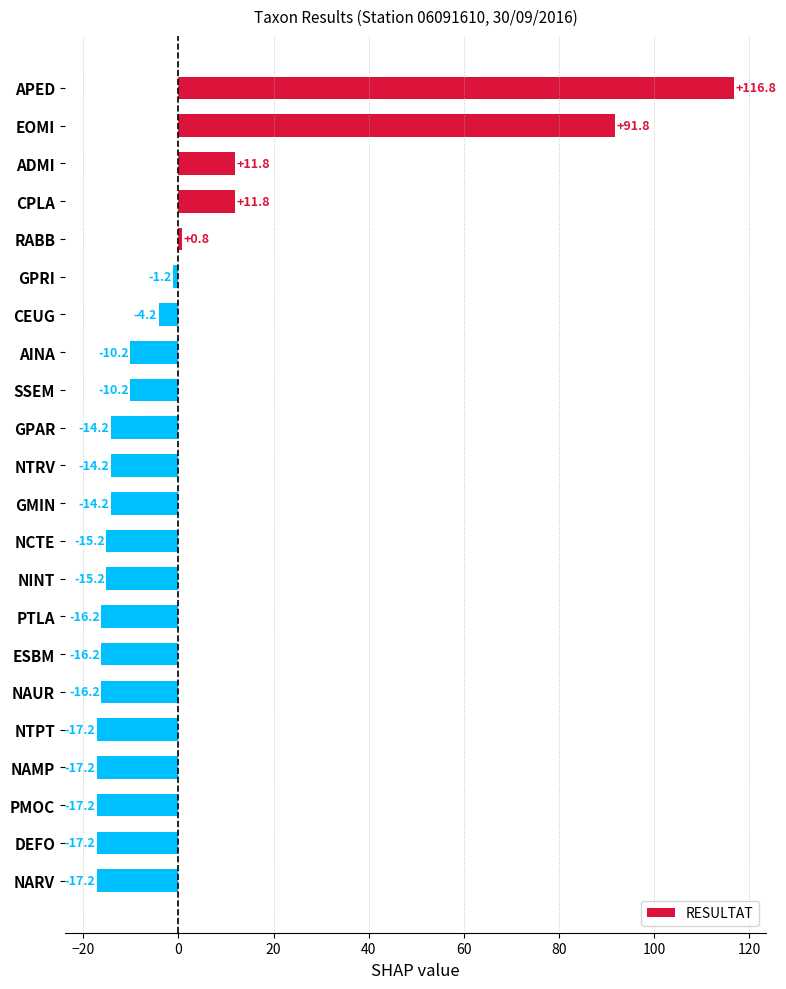

Does the chart contain stacked bars?

No